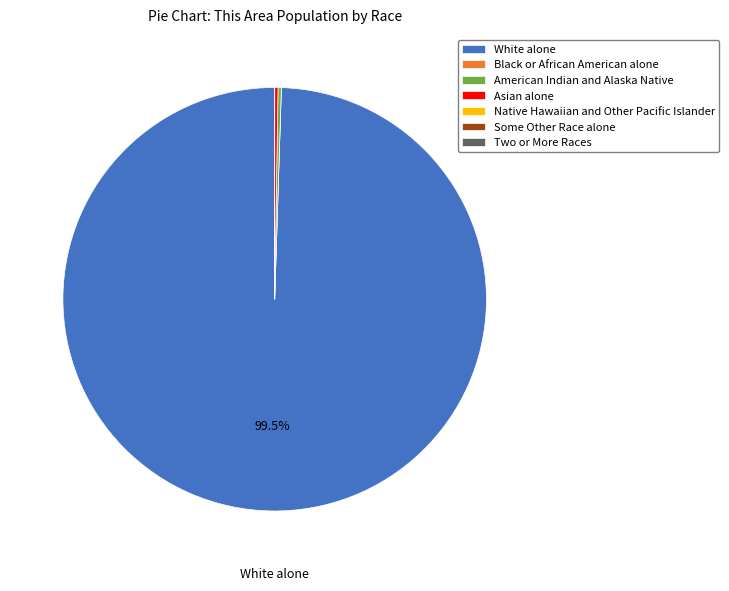

Is there any slice that represents more than half of the pie?

Yes